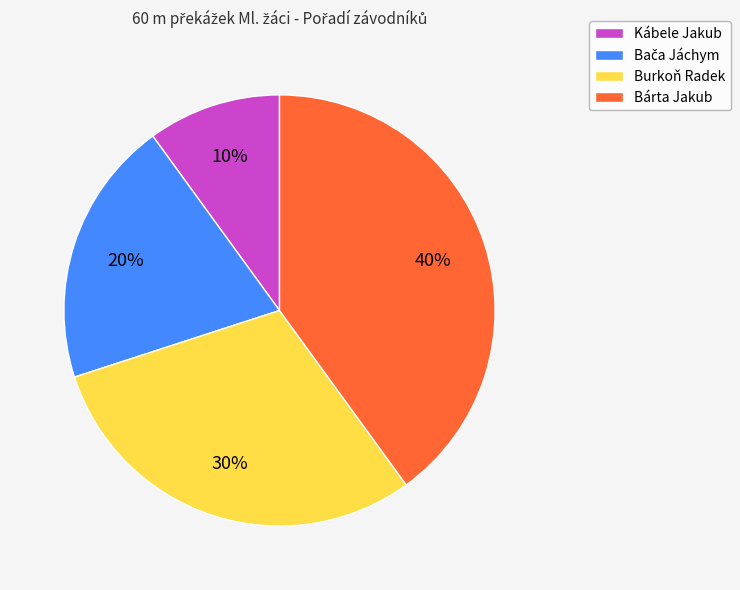

To the nearest percent, what is the difference between the largest and smallest slice percentages?

30%